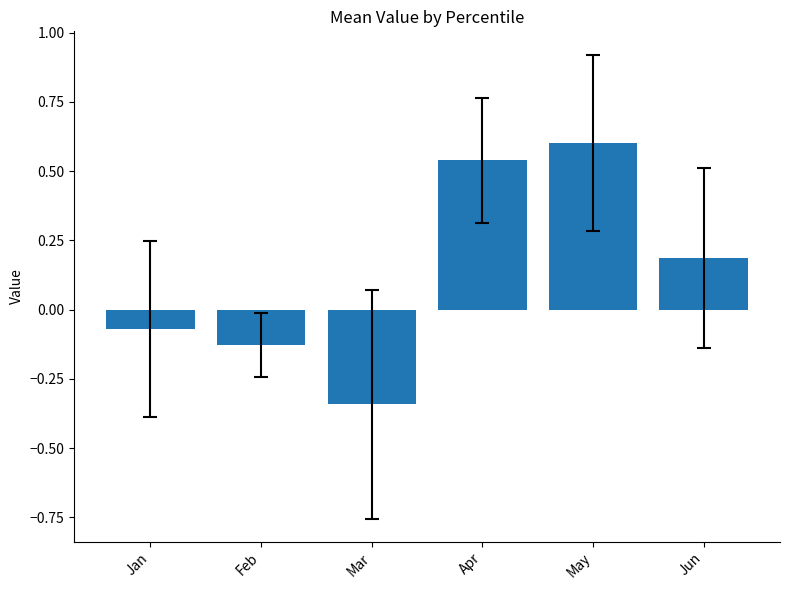

Rank the categories by value from lowest to highest.

Mar, Feb, Jan, Jun, Apr, May